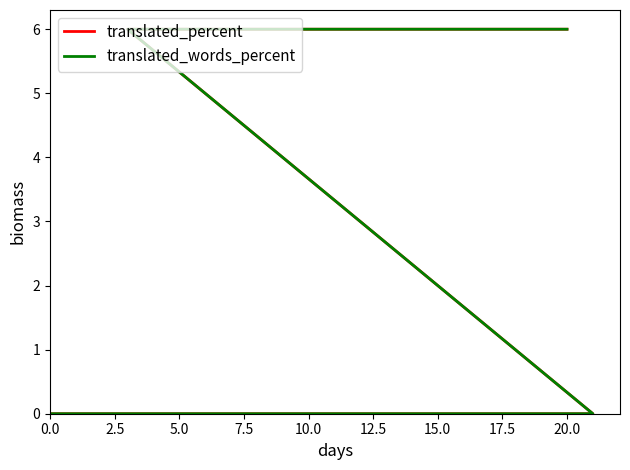

At how many categories does at least one series exceed 3?

11